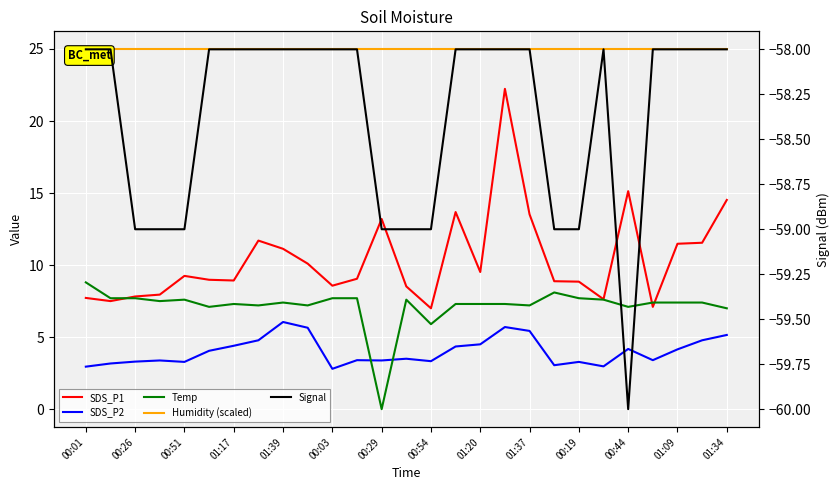

Reading left to right, what are all the values shown in this chart?

SDS_P1: 7.7	7.5	7.8	8.0	9.2	9.0	8.9	11.7	11.1	10.1	8.6	9.1	13.2	8.5	7.0	13.7	9.5	22.2	13.5	8.9	8.8	7.6	15.1	7.1	11.5	11.6	14.5
SDS_P2: 3.0	3.2	3.3	3.4	3.3	4.0	4.4	4.8	6.0	5.7	2.8	3.4	3.4	3.5	3.3	4.3	4.5	5.7	5.4	3.0	3.3	3.0	4.2	3.4	4.2	4.8	5.2
Temp: 8.8	7.7	7.7	7.5	7.6	7.1	7.3	7.2	7.4	7.2	7.7	7.7	0.0	7.6	5.9	7.3	7.3	7.3	7.2	8.1	7.7	7.6	7.1	7.4	7.4	7.4	7.0
Humidity (scaled): 25.0	25.0	25.0	25.0	25.0	25.0	25.0	25.0	25.0	25.0	25.0	25.0	25.0	25.0	25.0	25.0	25.0	25.0	25.0	25.0	25.0	25.0	25.0	25.0	25.0	25.0	25.0
Signal: -58.0	-58.0	-59.0	-59.0	-59.0	-58.0	-58.0	-58.0	-58.0	-58.0	-58.0	-58.0	-59.0	-59.0	-59.0	-58.0	-58.0	-58.0	-58.0	-59.0	-59.0	-58.0	-60.0	-58.0	-58.0	-58.0	-58.0